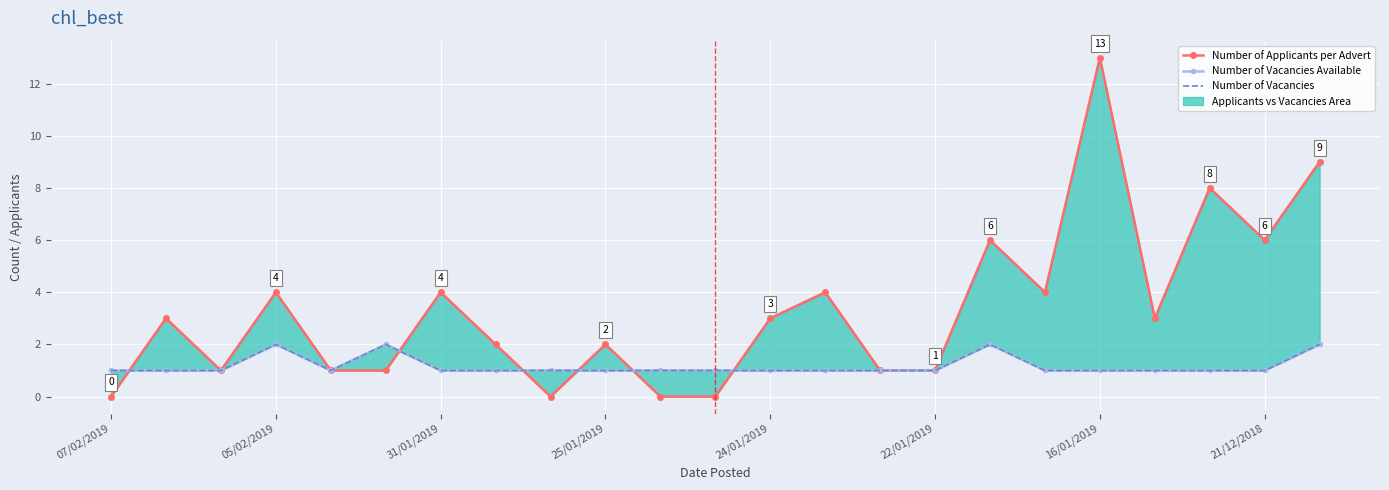

What is the highest value of the Number of Applicants per Advert series?

13